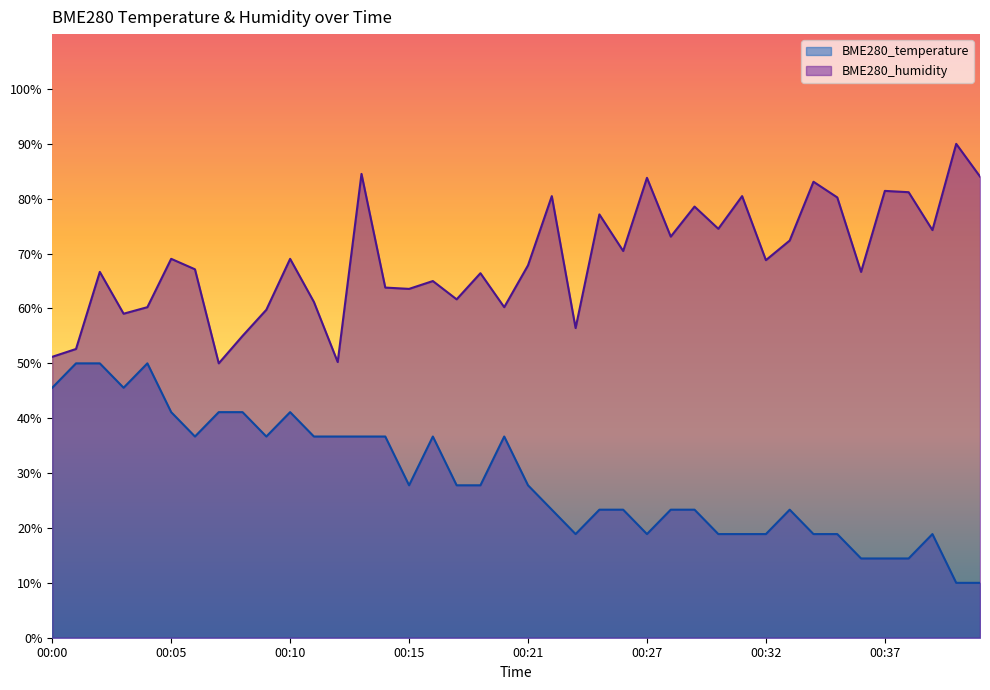

At 00:37, list the series in order from largest to smallest.

BME280_humidity, BME280_temperature